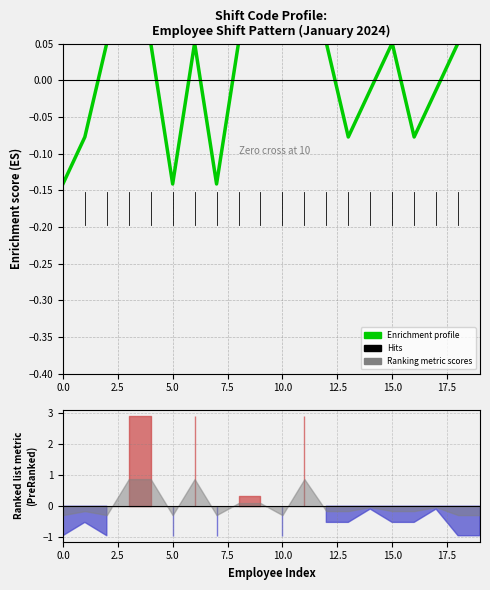

What position from the right is 13?

7